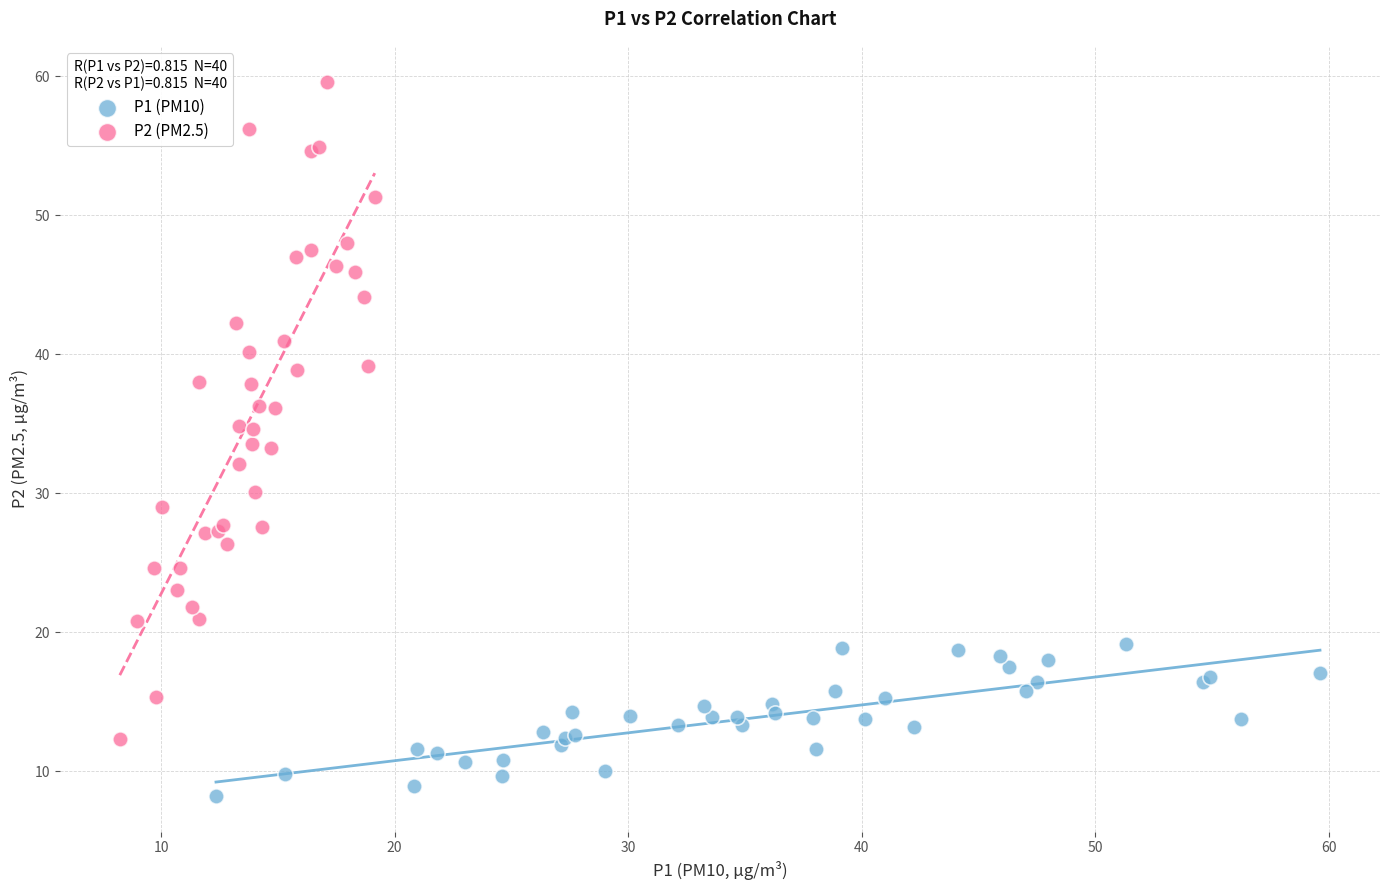

Which series has the largest Y range (max minus min)?

P2 (PM2.5)